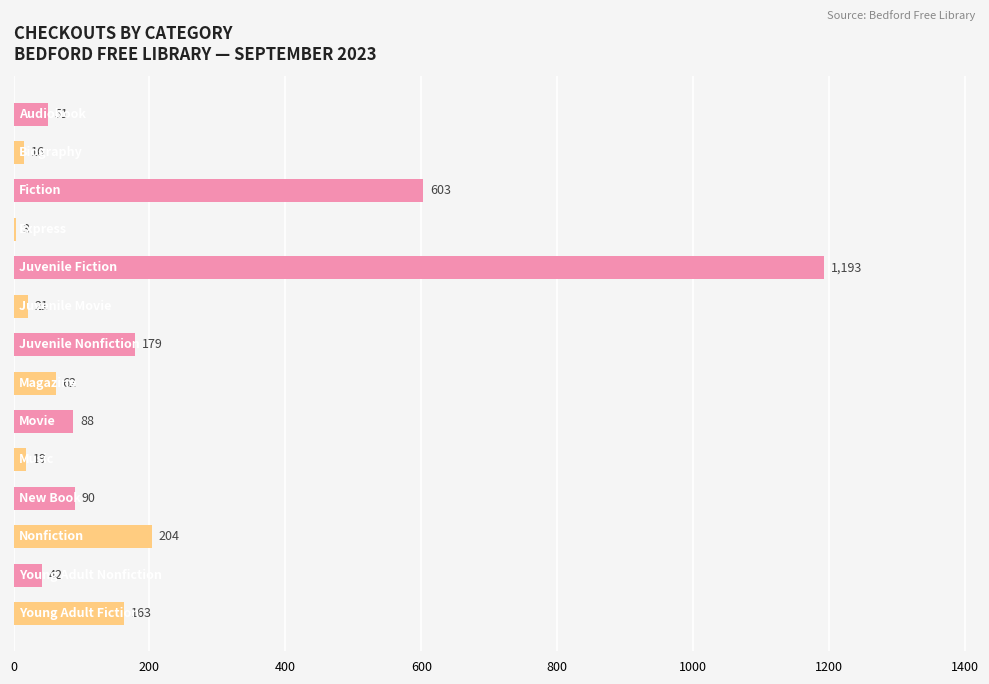

What is the greatest value displayed?

1193